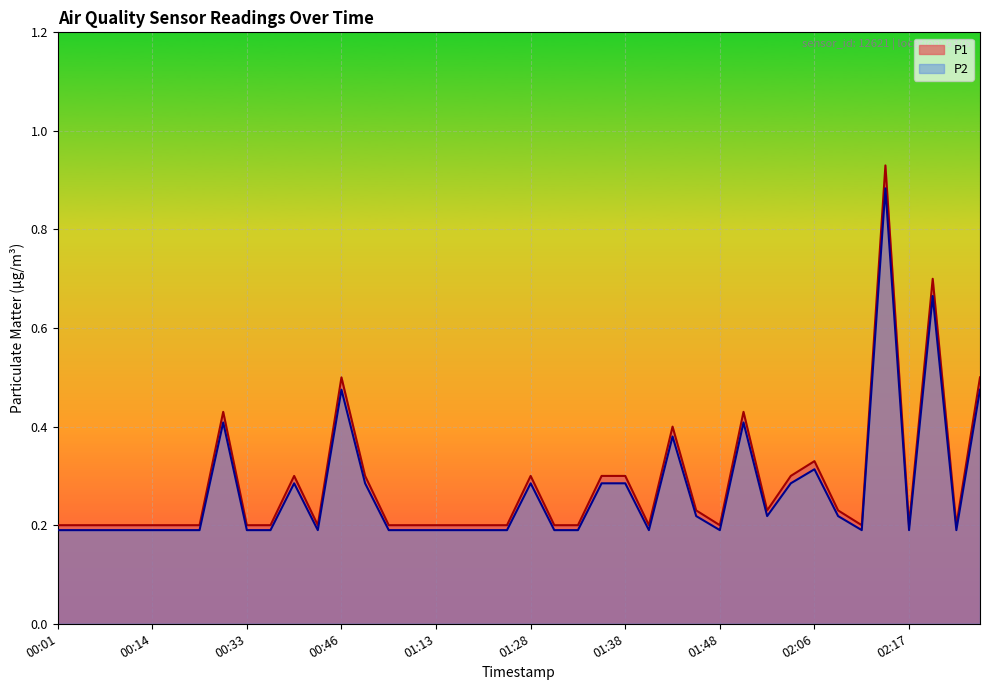

What are all the series names shown in the legend?

P1, P2